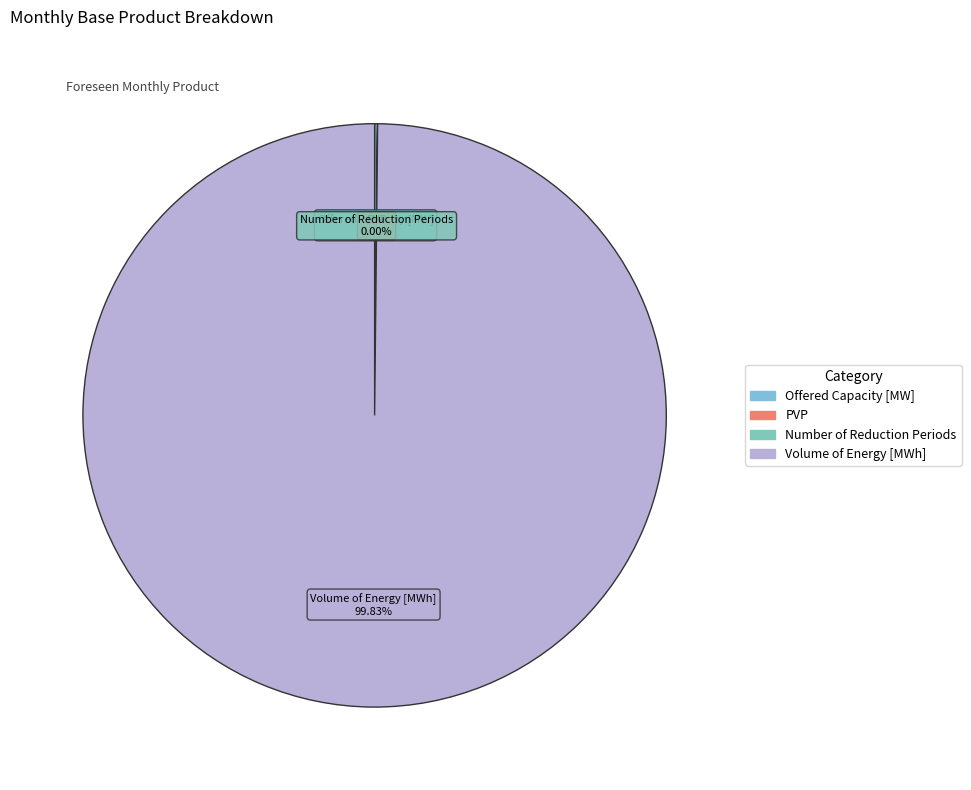

Which category has the biggest portion of the pie?

Volume of Energy [MWh]